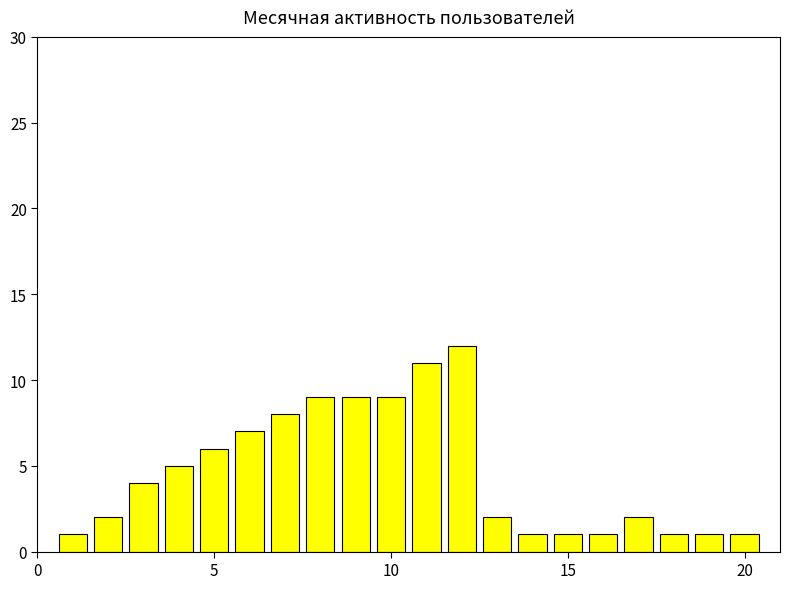

Are the bars horizontal?

No